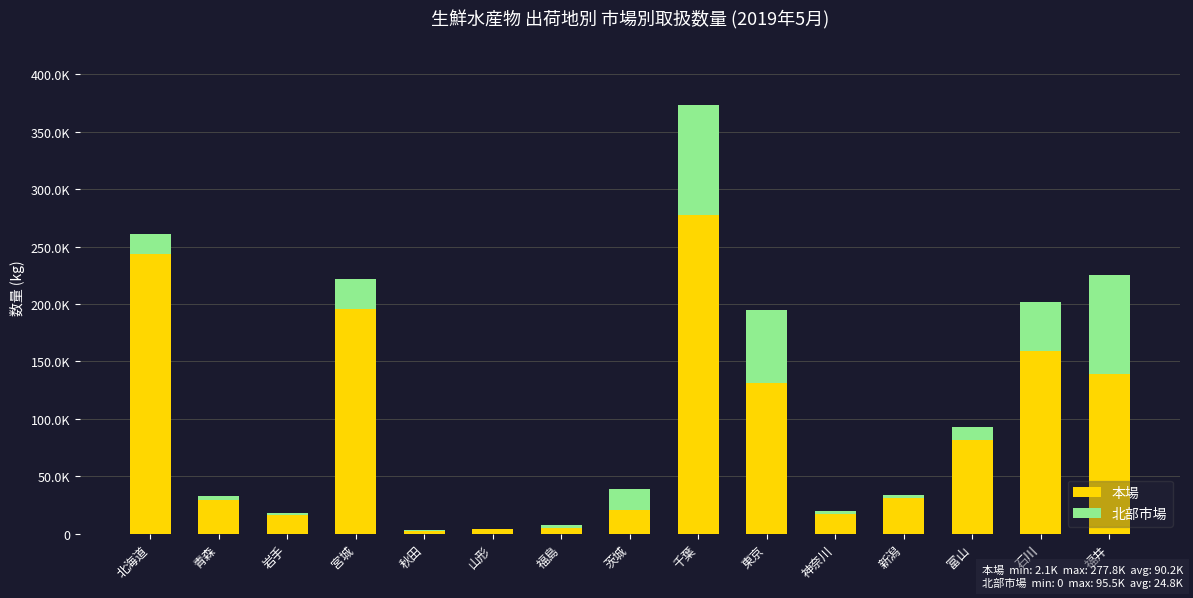

What is the sum of the 本場 values at 北海道 and 山形?

247615